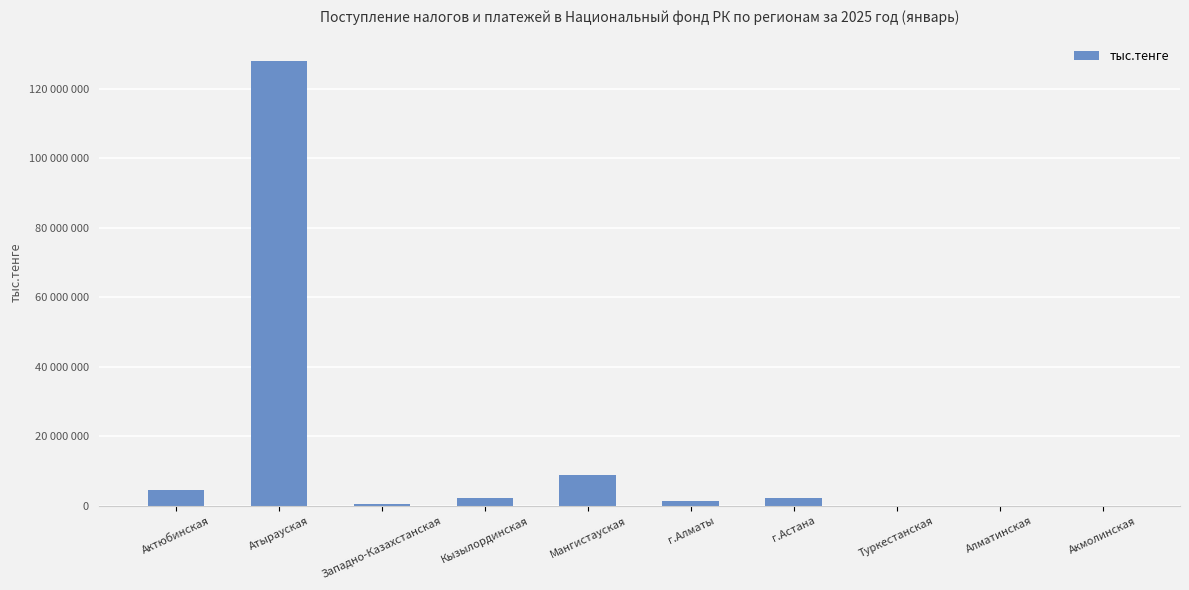

True or false: the data shows 4833298 at Мангистауская.

False